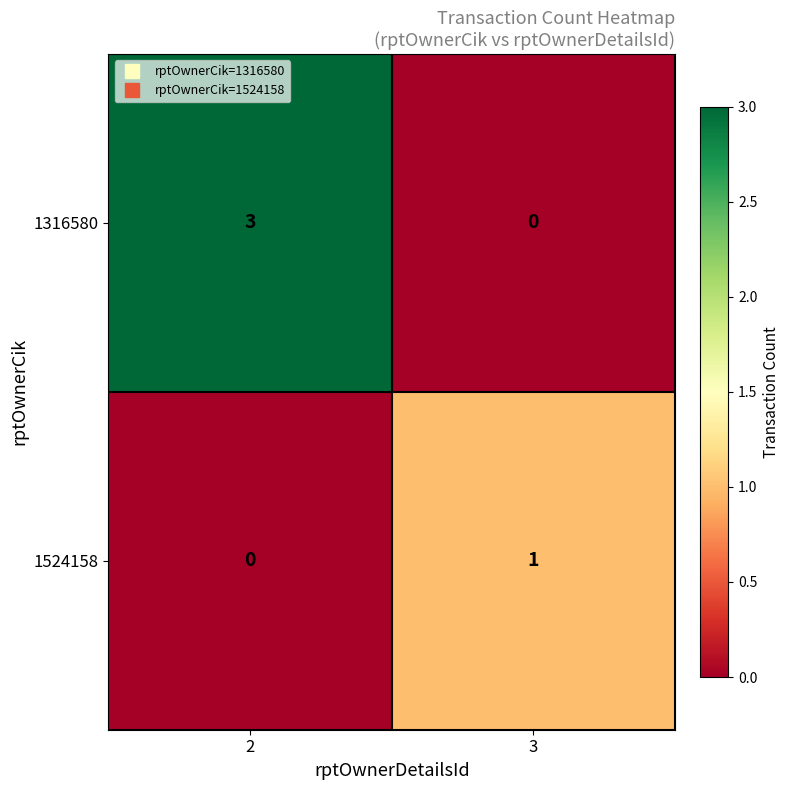

At which label does 1524158 reach its peak?

3